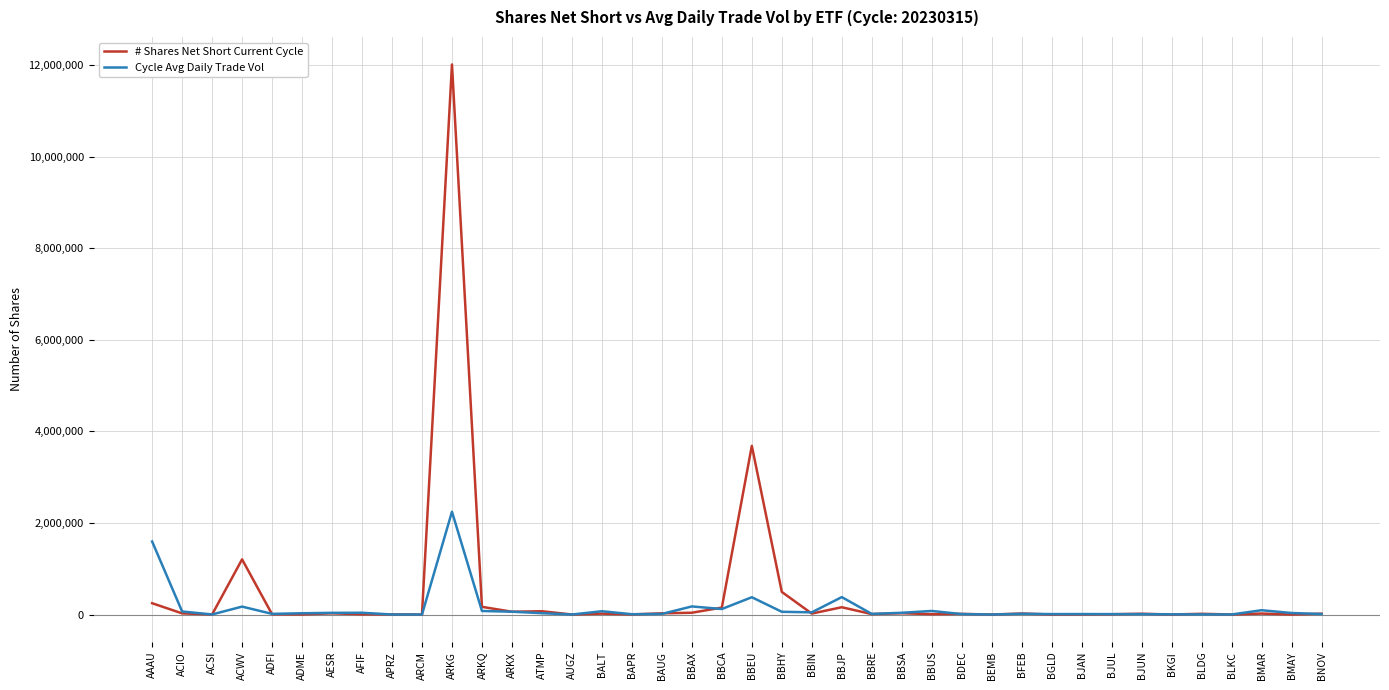

In Cycle Avg Daily Trade Vol, how many points are higher than both neighbors (excluding endpoints)?

11